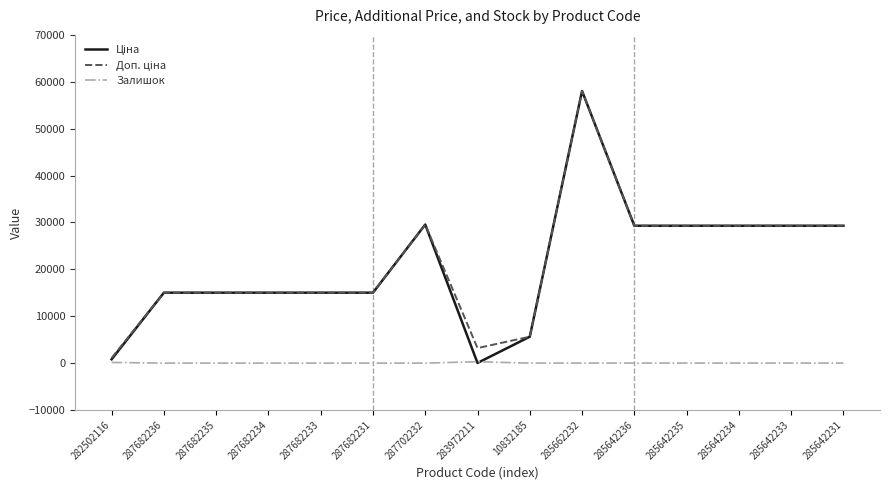

Count the number of data series in this chart.

3